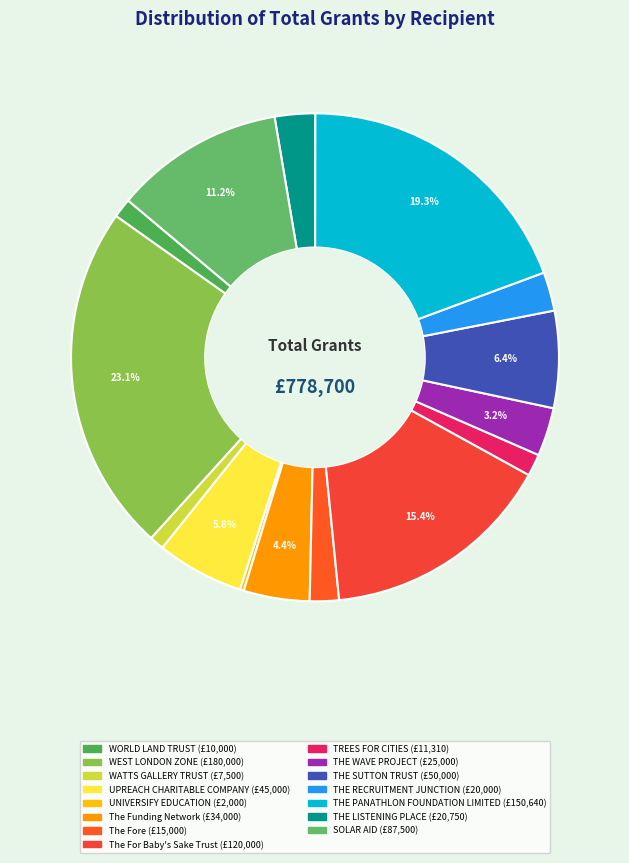

Does TREES FOR CITIES account for over 50% of the chart?

No